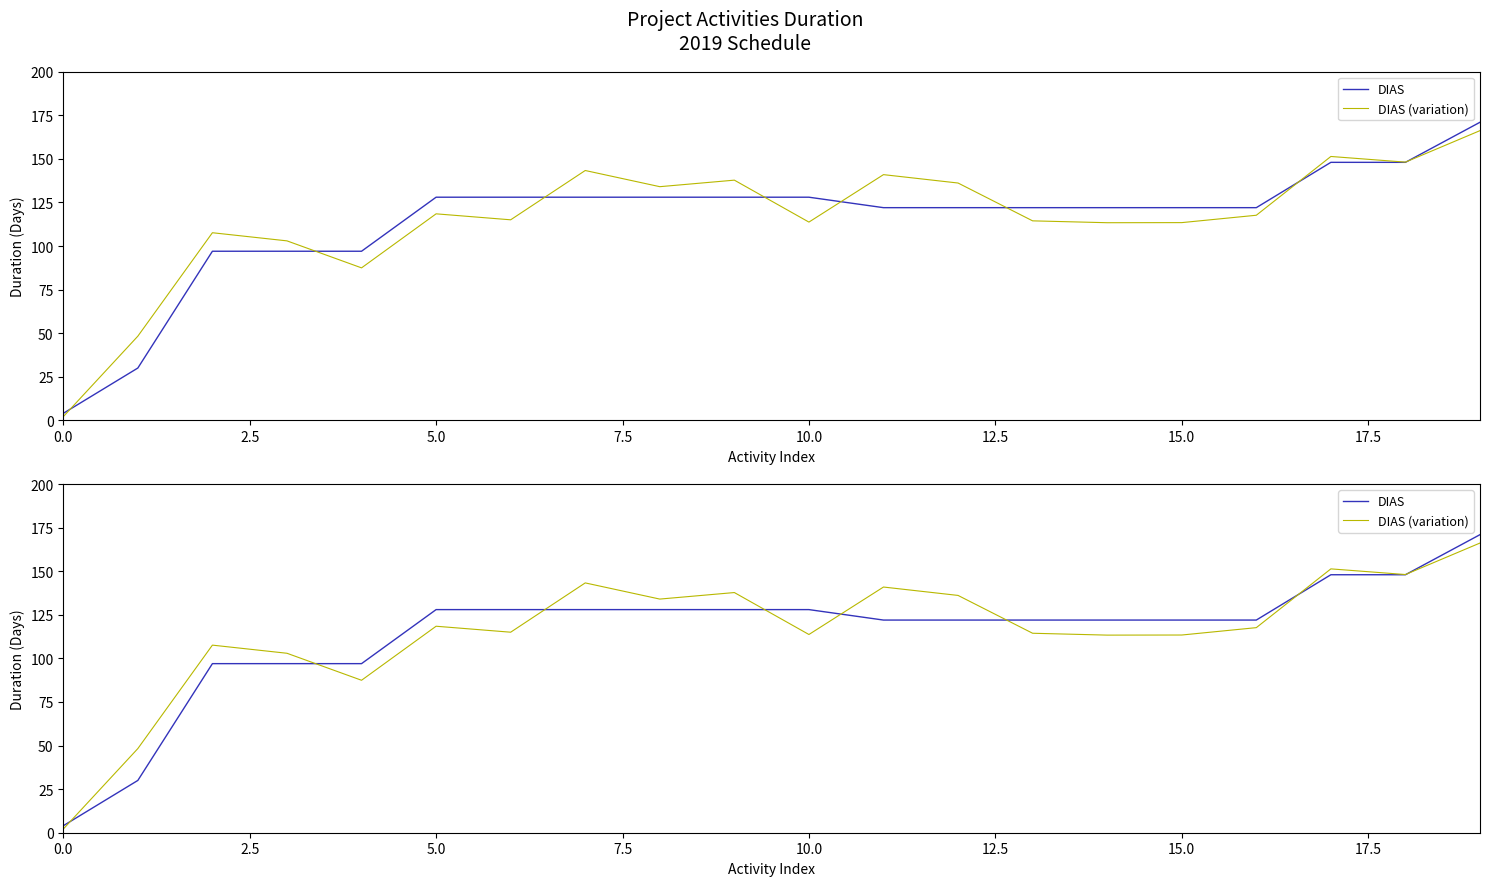

How many lines are shown in the chart?

2